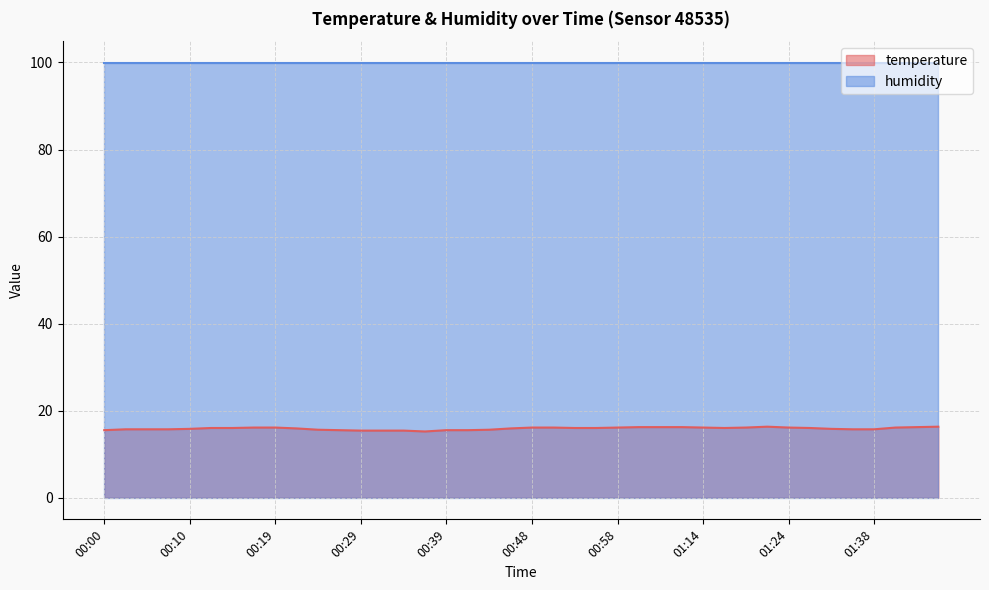

What is the average value?

15.9